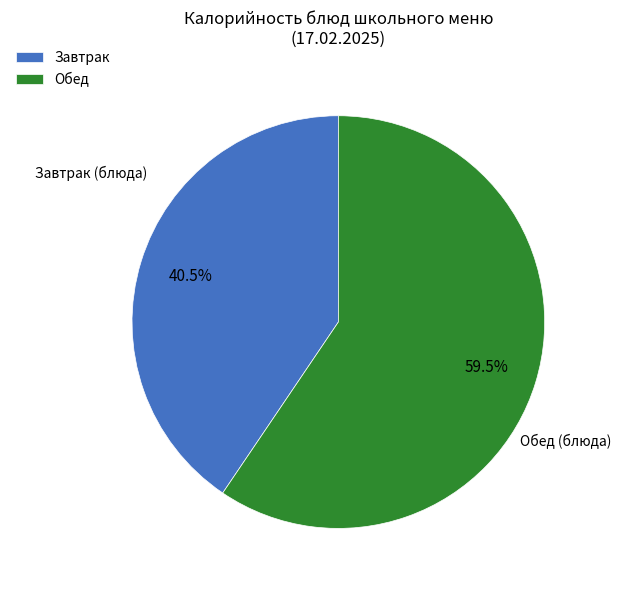

Rank the categories by value from lowest to highest.

Завтрак, Обед